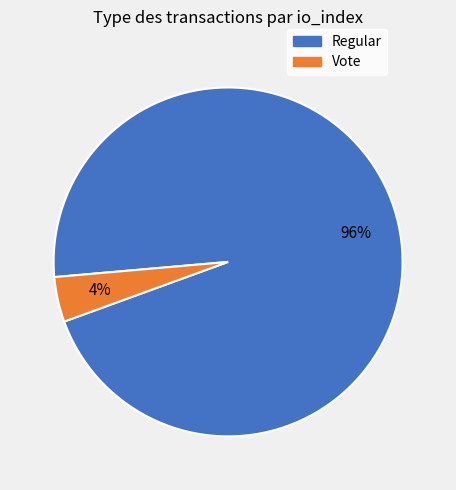

Which category has the smallest portion of the pie?

Vote